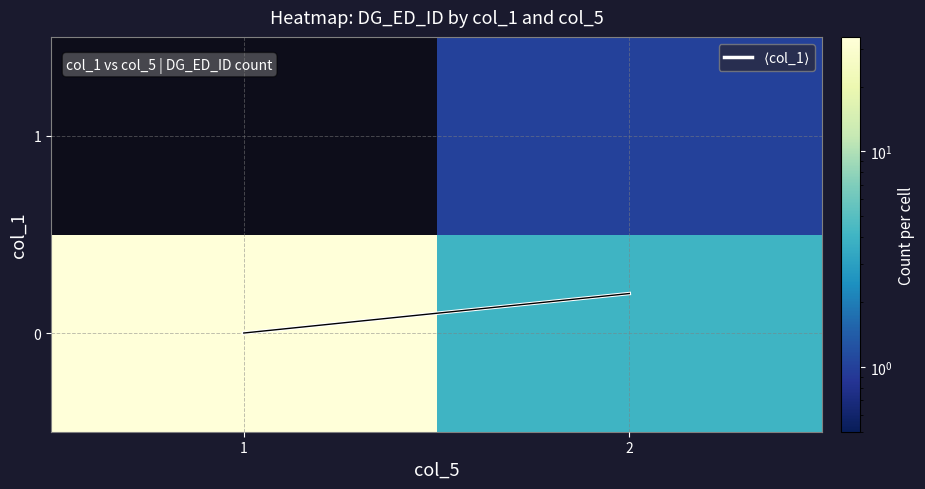

Rank the series by their average value, from highest to lowest.

0, 1, $\langle$col_1$\rangle$